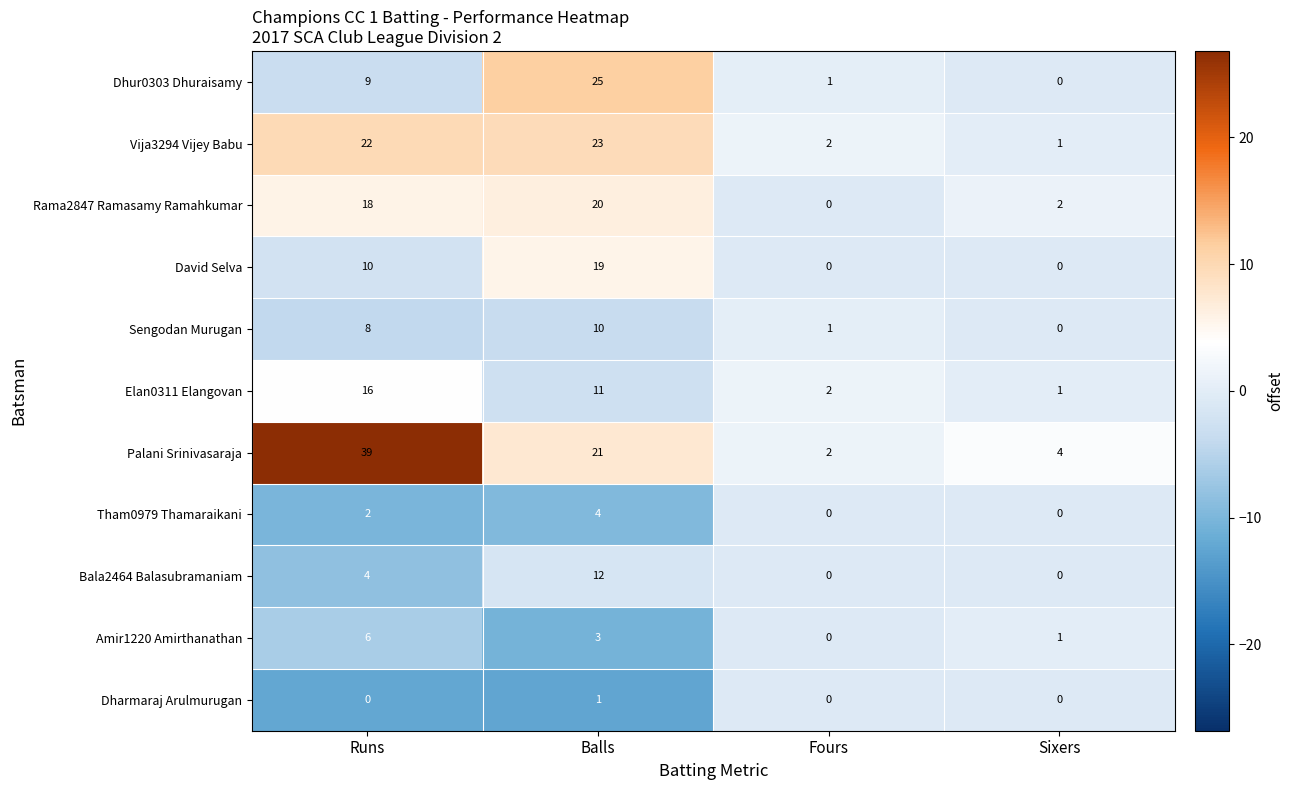

What is the difference between the maximum and minimum values in the Elan0311 Elangovan series?

15